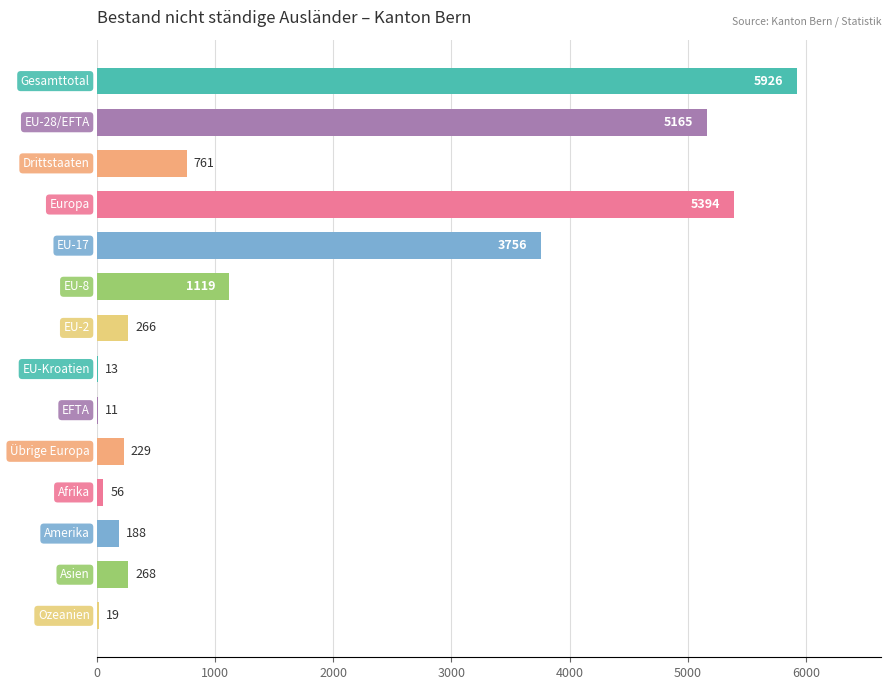

What is the greatest value displayed?

5926